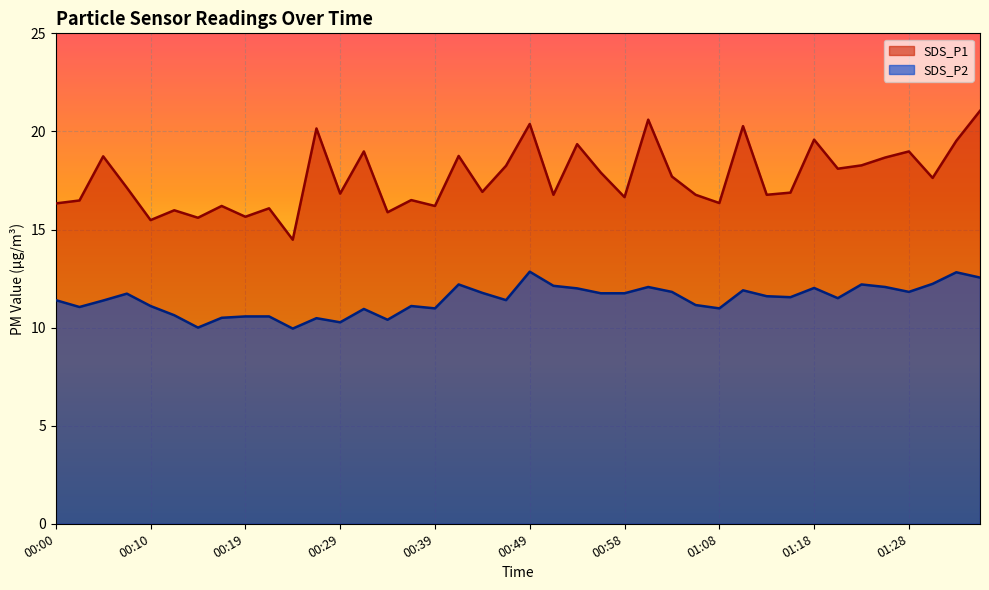

Is it true that SDS_P2 equals 22.5 at 01:35?

False